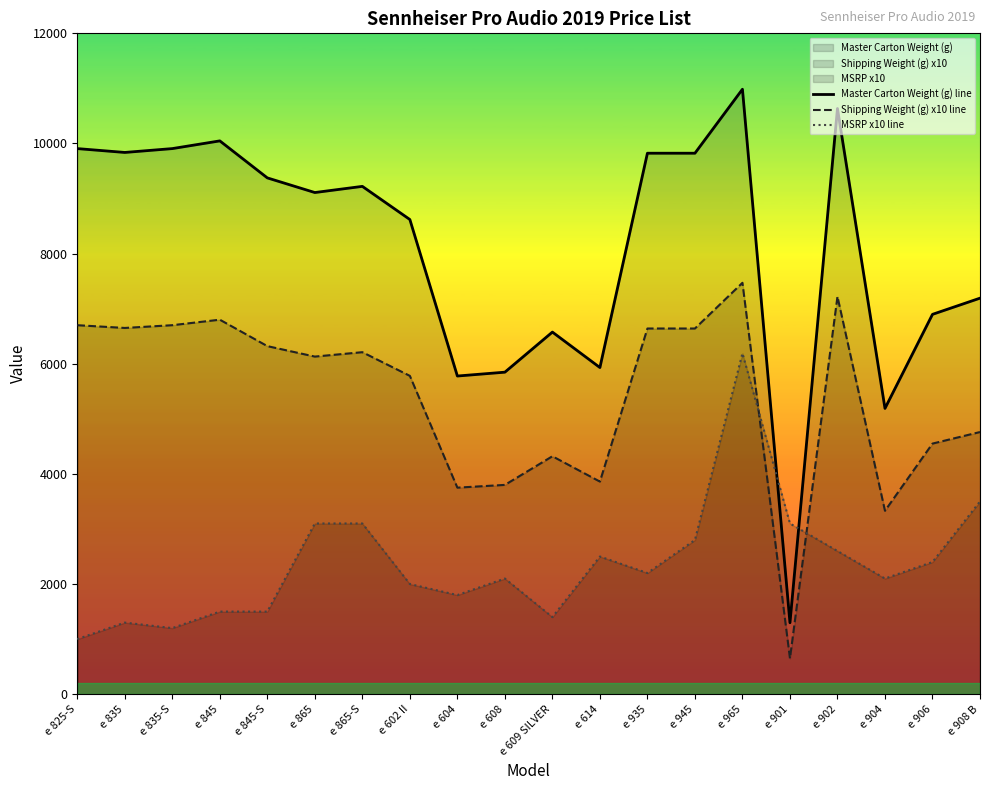

Where do Master Carton Weight (g) line and MSRP x10 line first cross each other?

e 965 and e 901